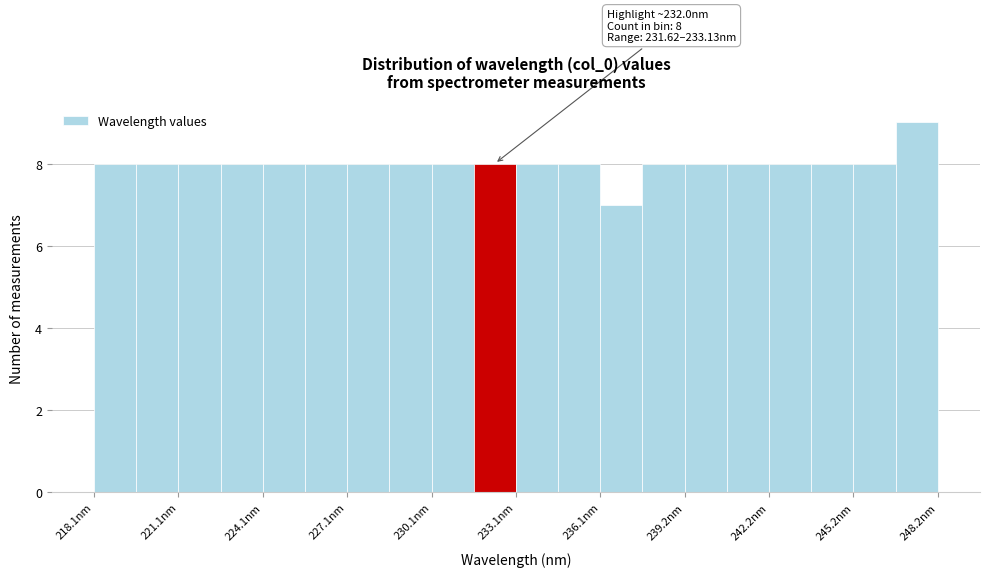

Around what value on the x-axis is the tallest bar? Give the approximate position of its centre, as read against the axis.

247.5